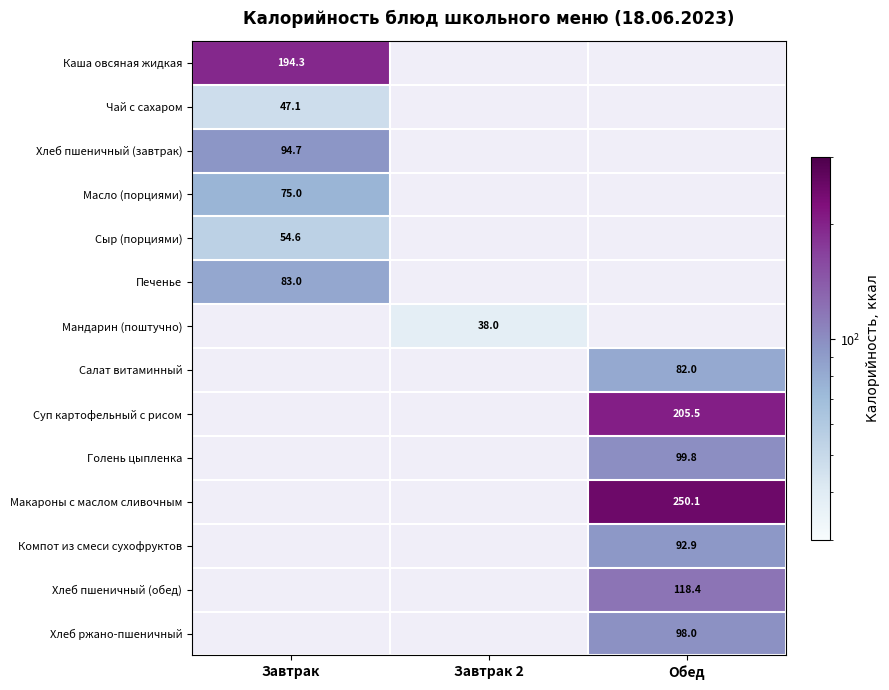

Is the value of Мандарин (поштучно) at Завтрак 2 greater than the value of Макароны с маслом сливочным at Обед?

No